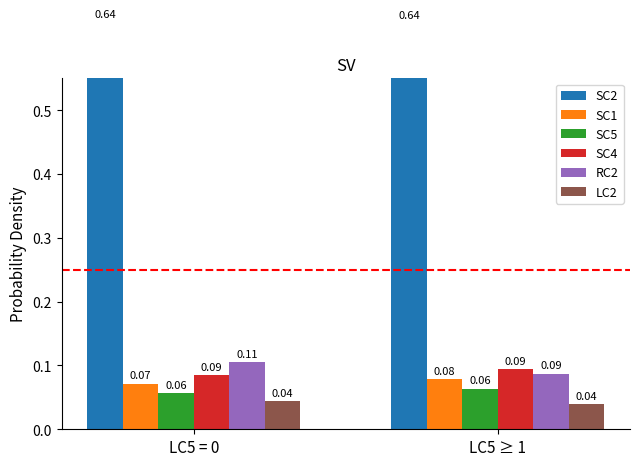

The value of LC2 at LC5 ≥ 1 is 0.1. True or false?

False